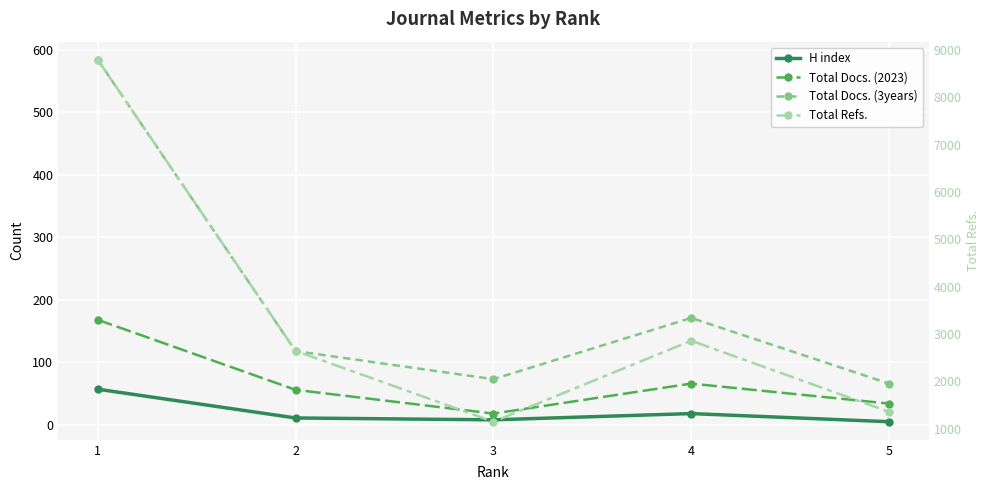

Which series has the largest total across all categories?

Total Refs.